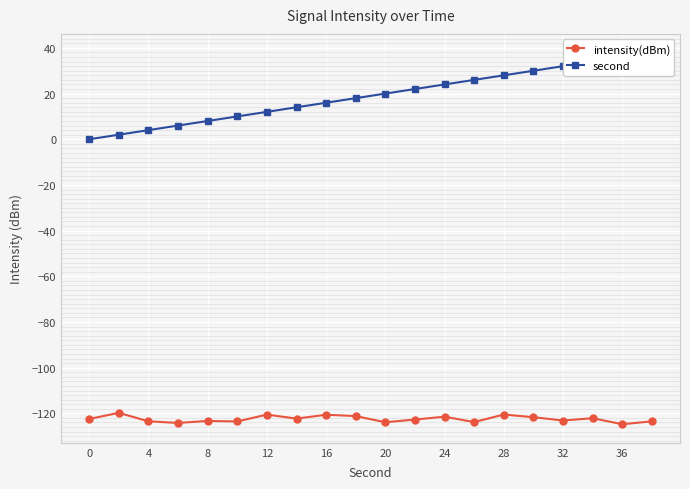

Is it true that intensity(dBm) equals -120.5 at 12?

True